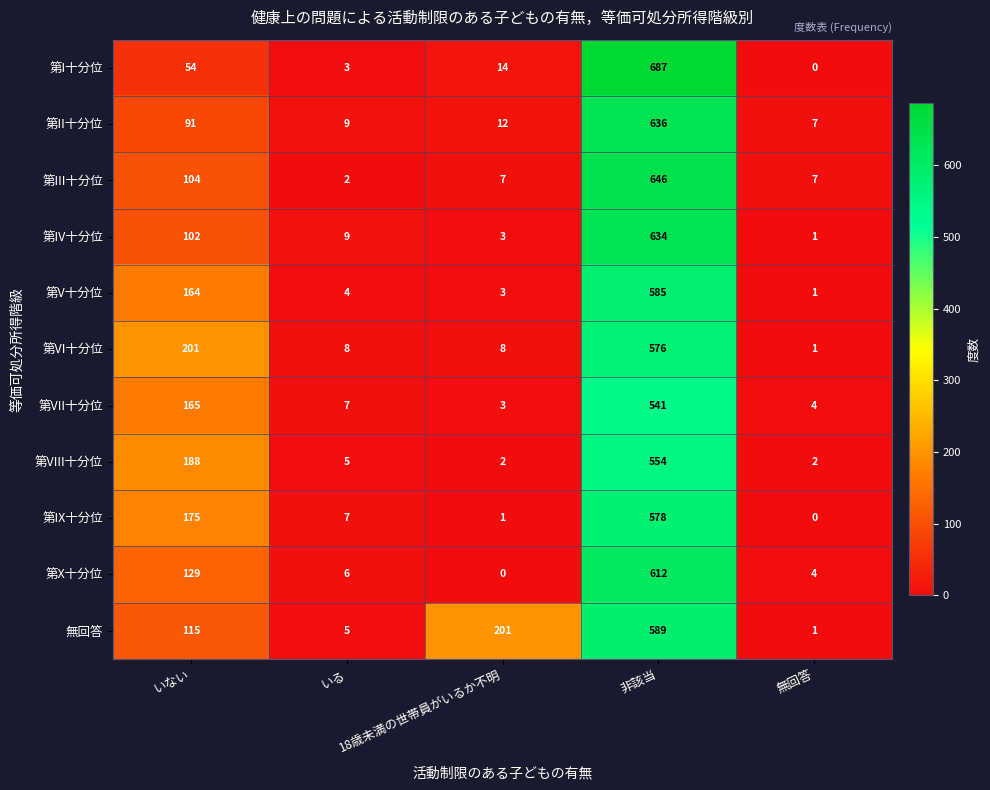

What is the maximum value for 第II十分位?

636